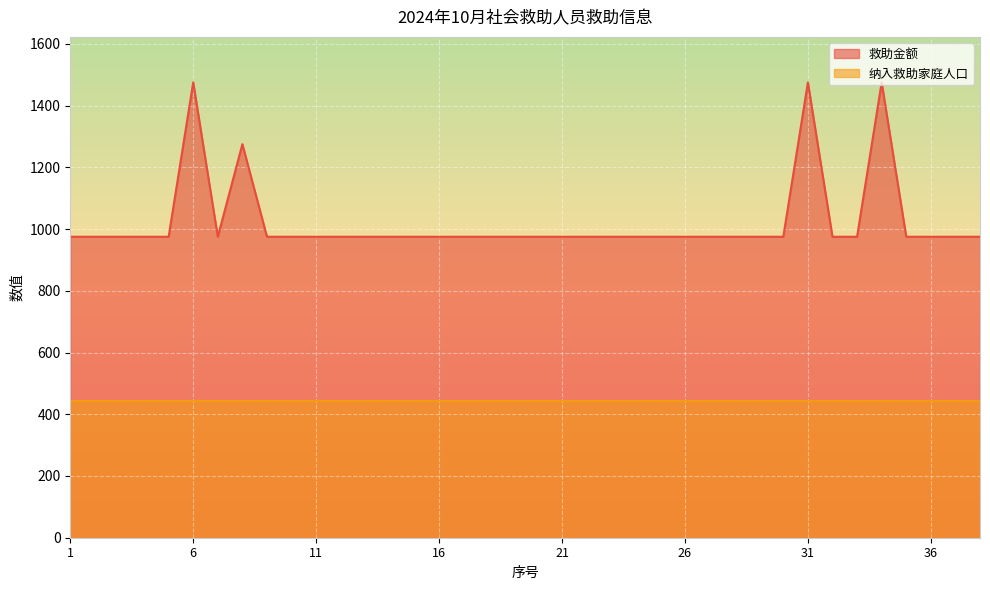

Which has a higher value, 17 or 28?

17